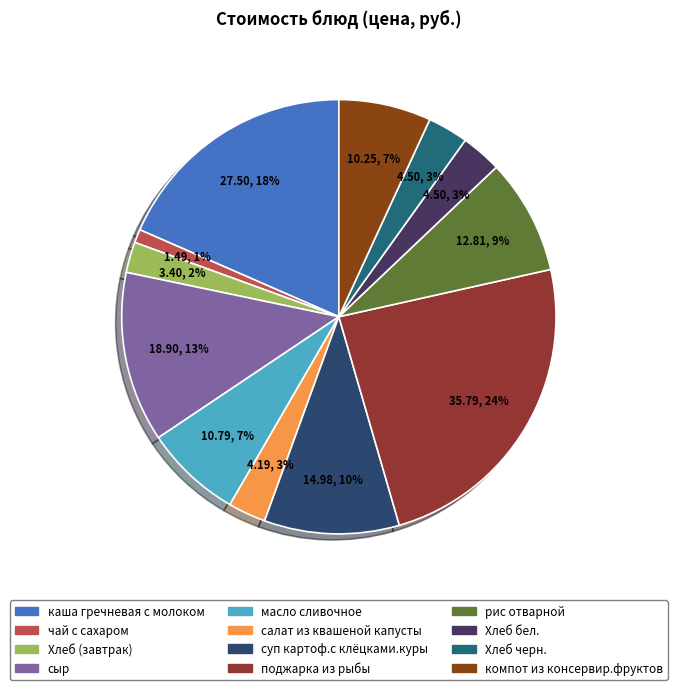

Is it true that Хлеб (завтрак) is 15% of the pie?

False